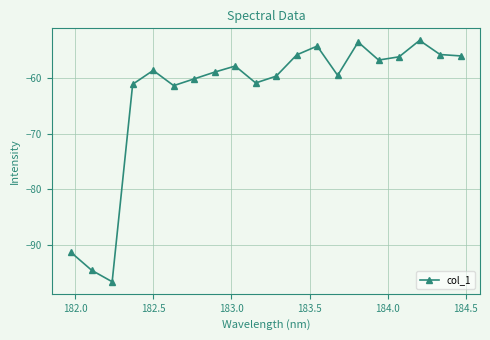

What is the difference between the maximum and second lowest values?

41.3